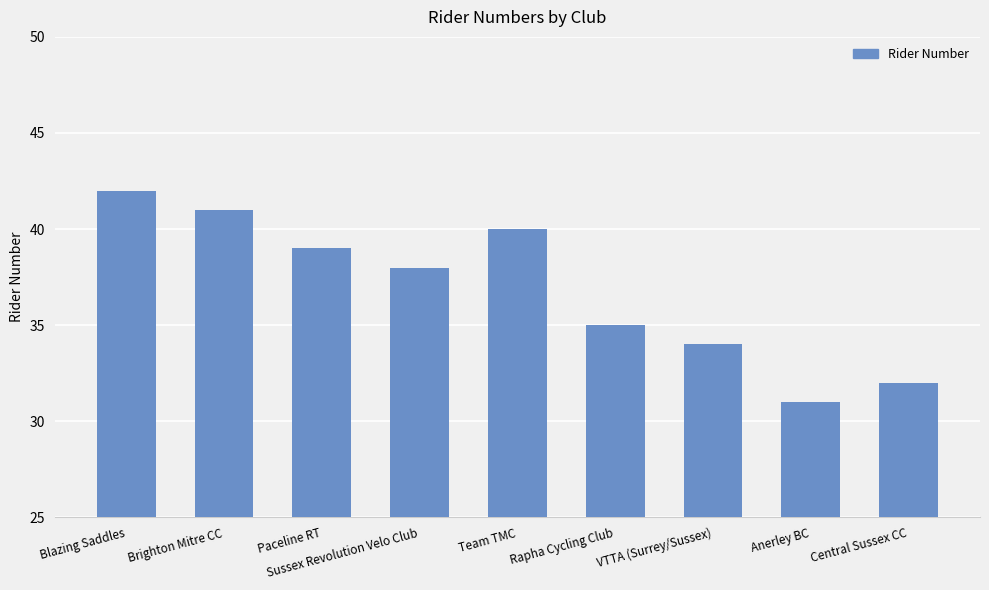

Reading left to right, what are all the values shown in this chart?

42	41	39	38	40	35	34	31	32